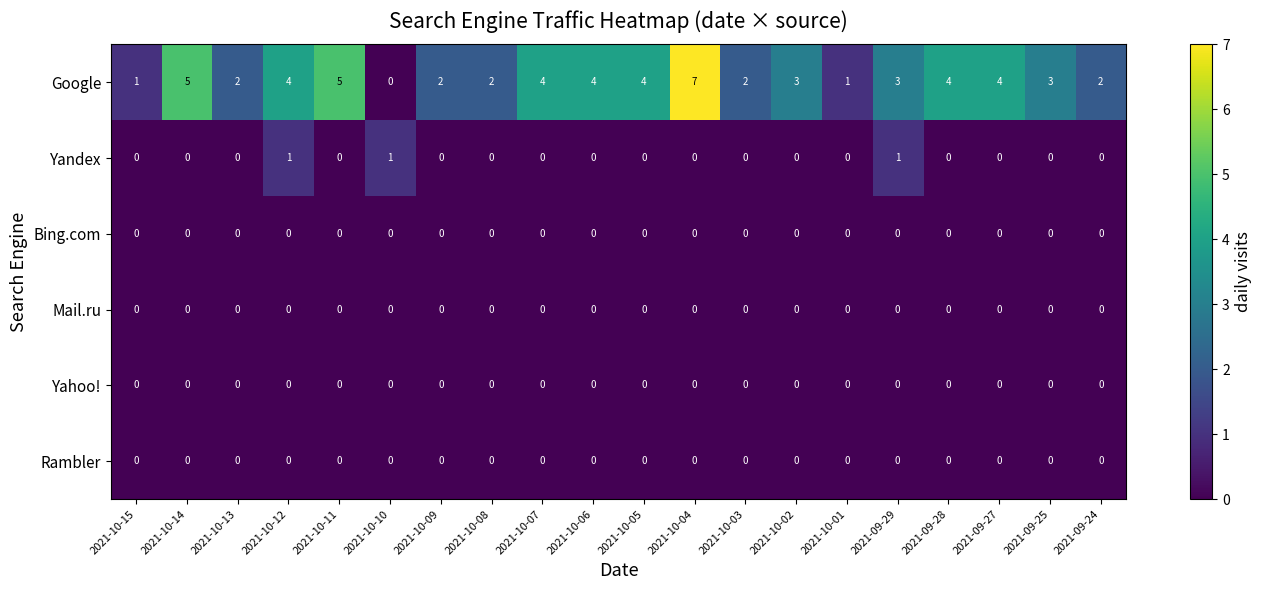

True or false: Rambler has a value of 0 at 2021-10-14.

True